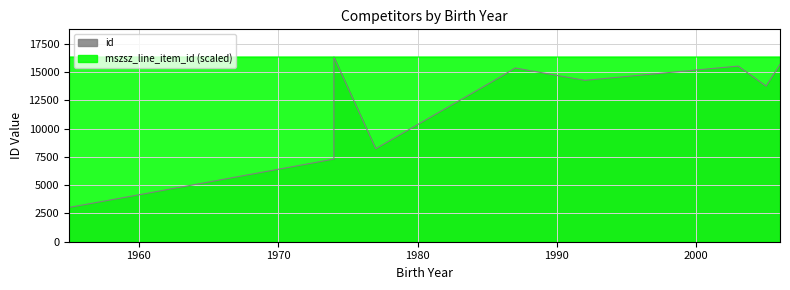

At which category does id reach its first local peak?

1974